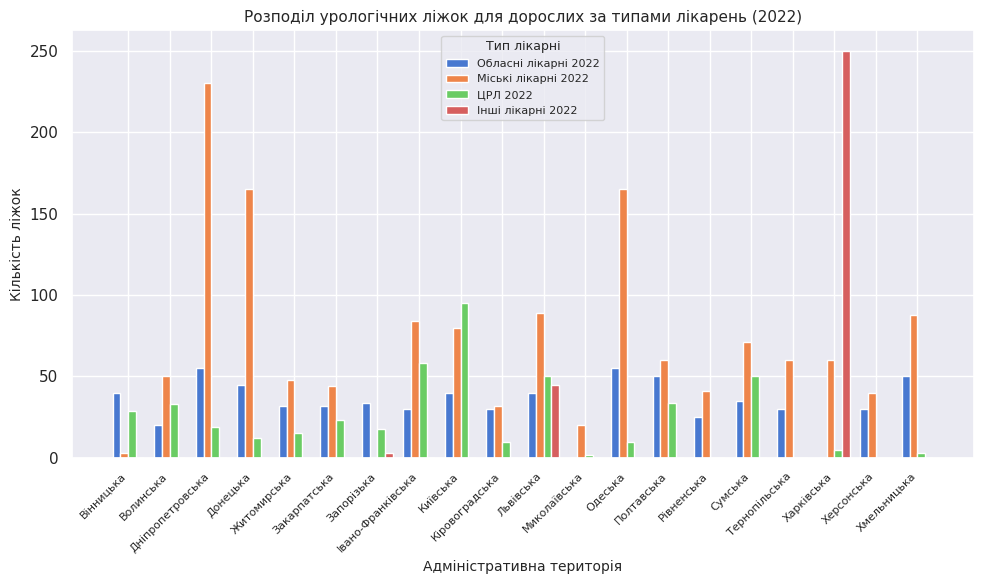

What is the highest value of the ЦРЛ 2022 series?

95